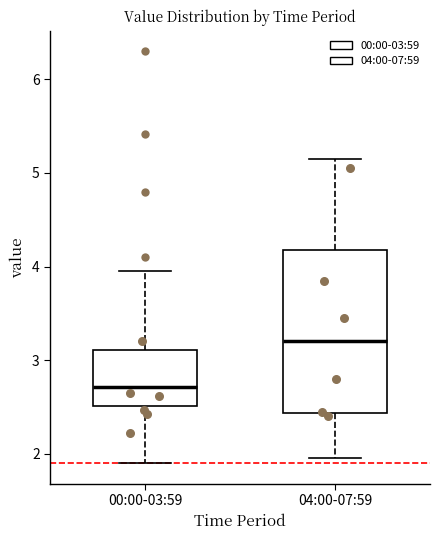

Reading left to right, read every box against the y-axis: the position of its median line, the range the box covers, and the ends of its whiskers. The values are not printed on the chart, so give them approximately, as read against the axis.

00:00-03:59: median 2.7, box 2.5 to 3.1, whiskers 1.9 to 4.0
04:00-07:59: median 3.2, box 2.4 to 4.2, whiskers 2.0 to 5.2